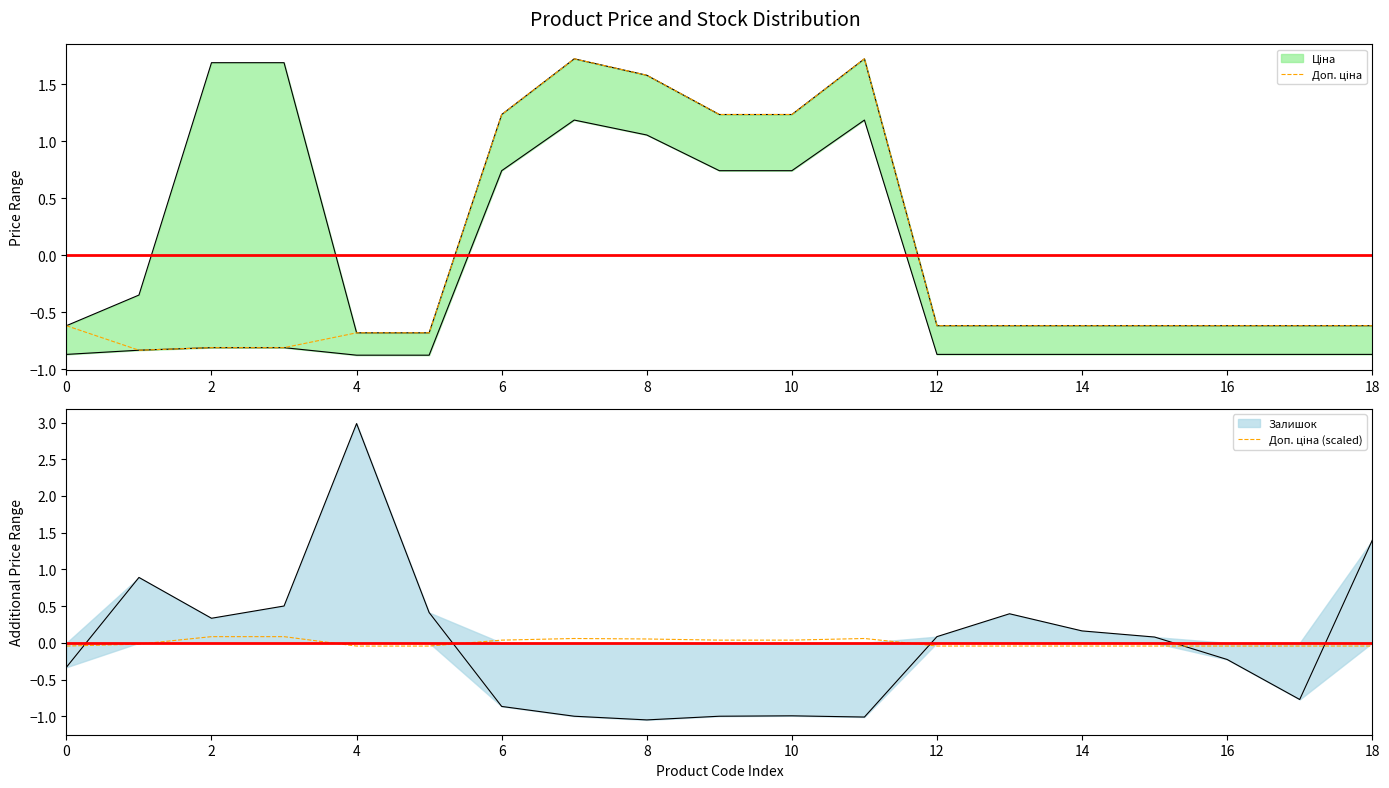

In Доп. ціна (scaled), how many points are higher than both neighbors (excluding endpoints)?

2